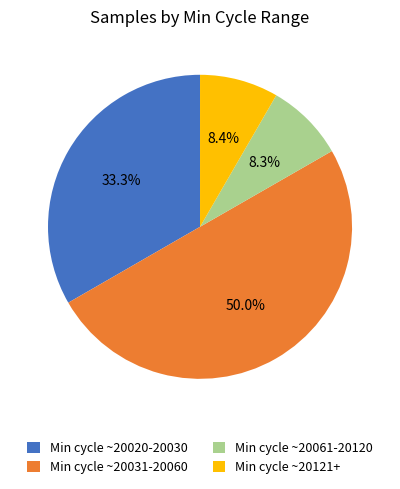

Which slice is the largest?

Min cycle ~20031-20060